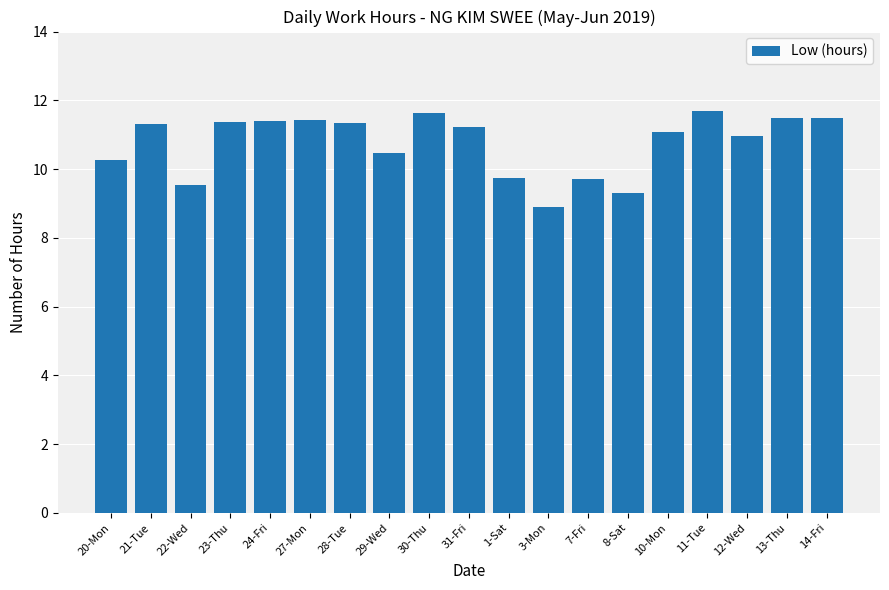

The value at 24-Fri is 3.5. True or false?

False